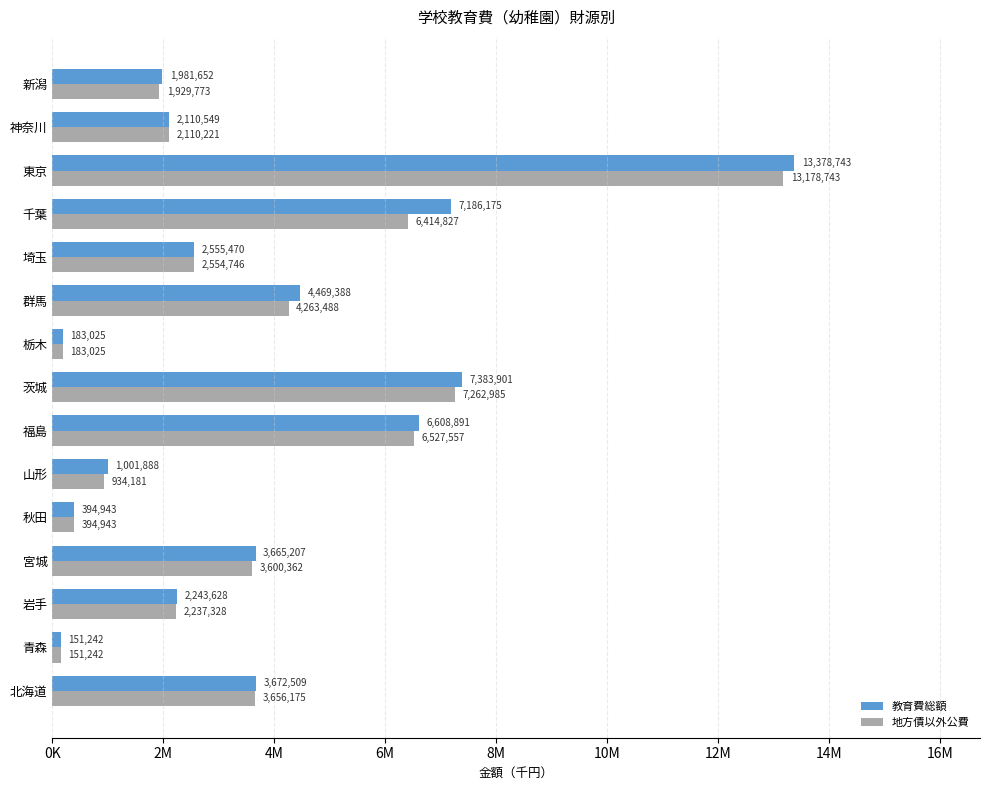

What are all the series names shown in the legend?

教育費総額, 地方債以外公費